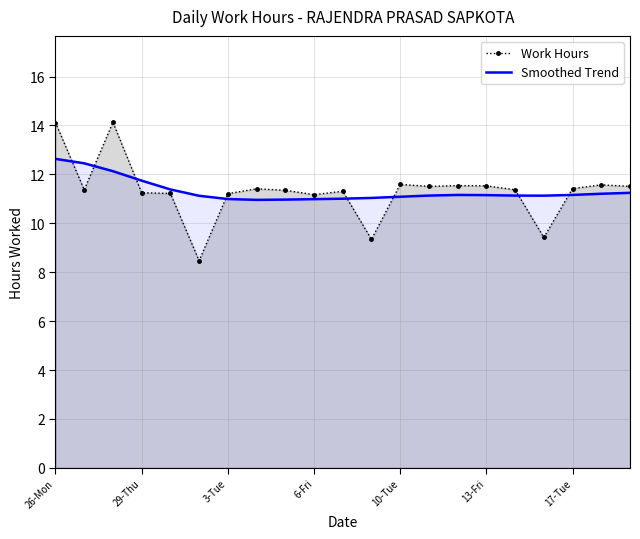

How many lines are shown in the chart?

2